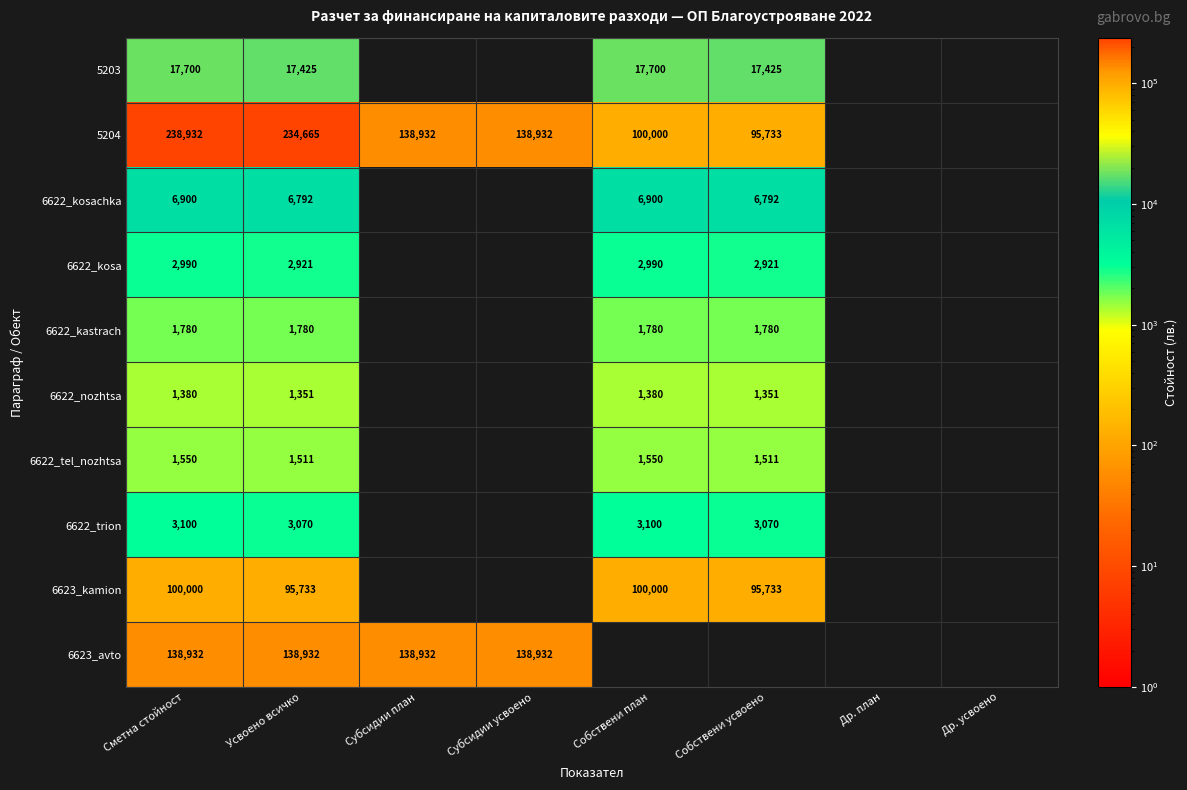

Rank the series at Сметна стойност from highest to lowest value.

5204, 6623_avto, 6623_kamion, 5203, 6622_kosachka, 6622_trion, 6622_kosa, 6622_kastrach, 6622_tel_nozhtsa, 6622_nozhtsa